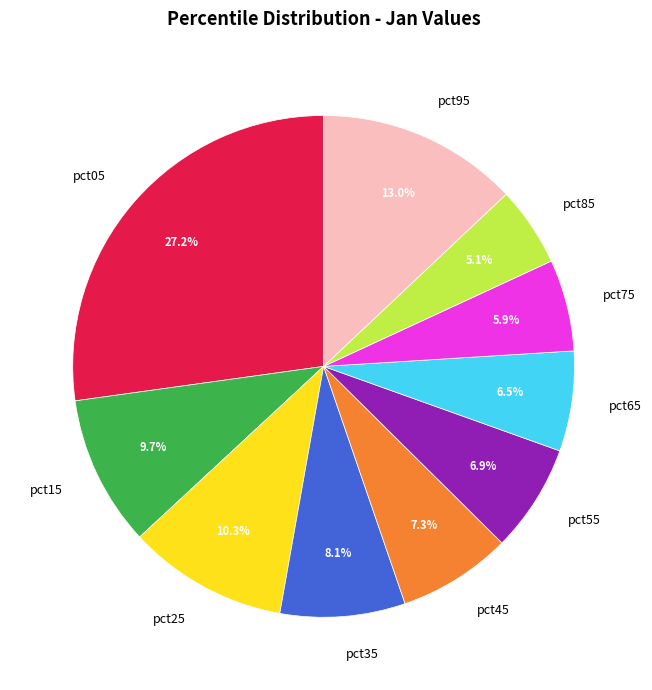

Which has a higher value, pct05 or pct55?

pct05